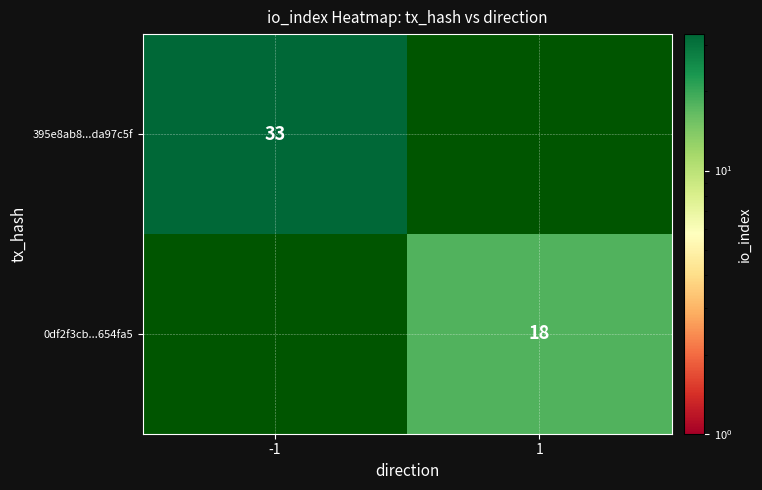

The 0df2f3cb...654fa5 series shows 18 at 1. True or false?

True